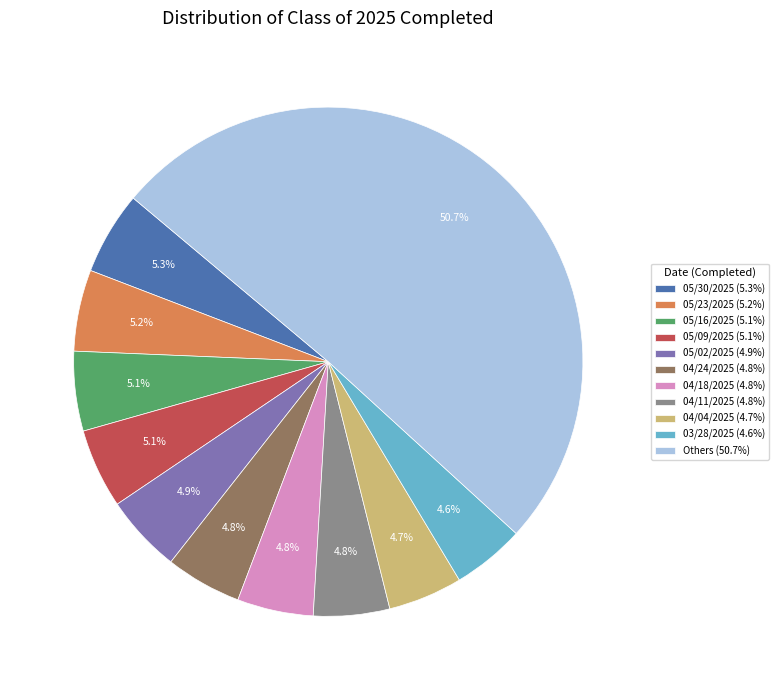

How many slices are in this pie chart?

11